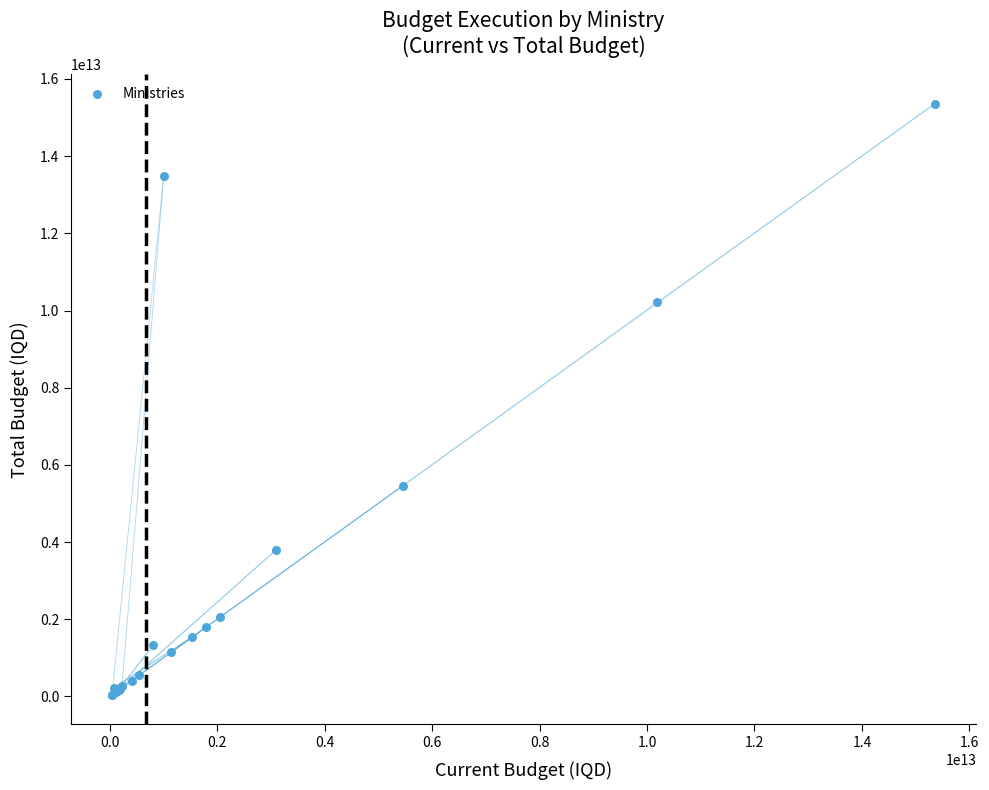

What Y value in the scatter plot is closest to 7702392673249?

5461190569978.0